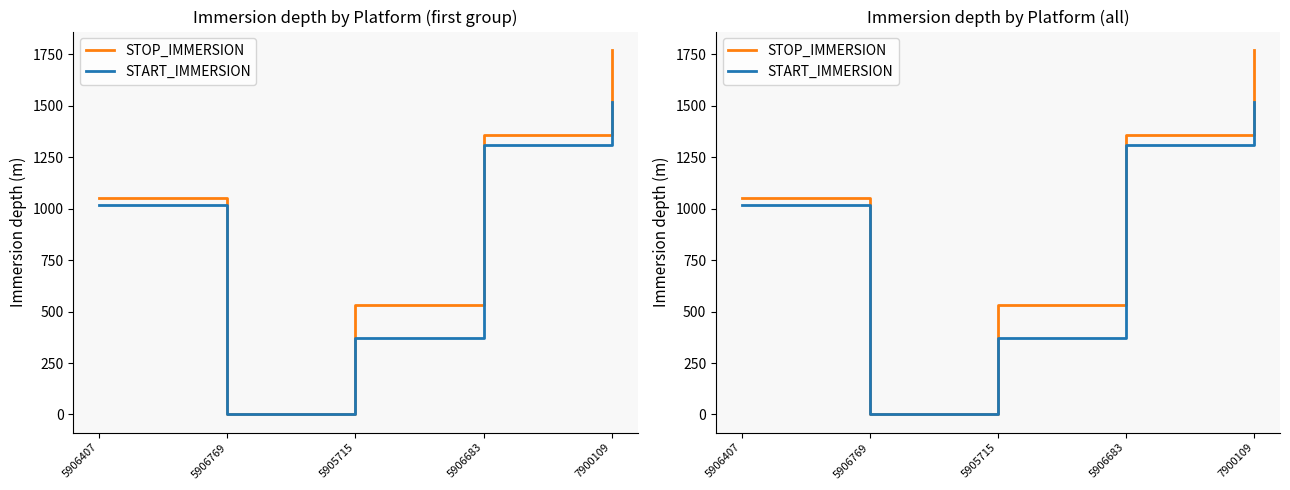

How many interior local valleys does the STOP_IMMERSION series have?

1